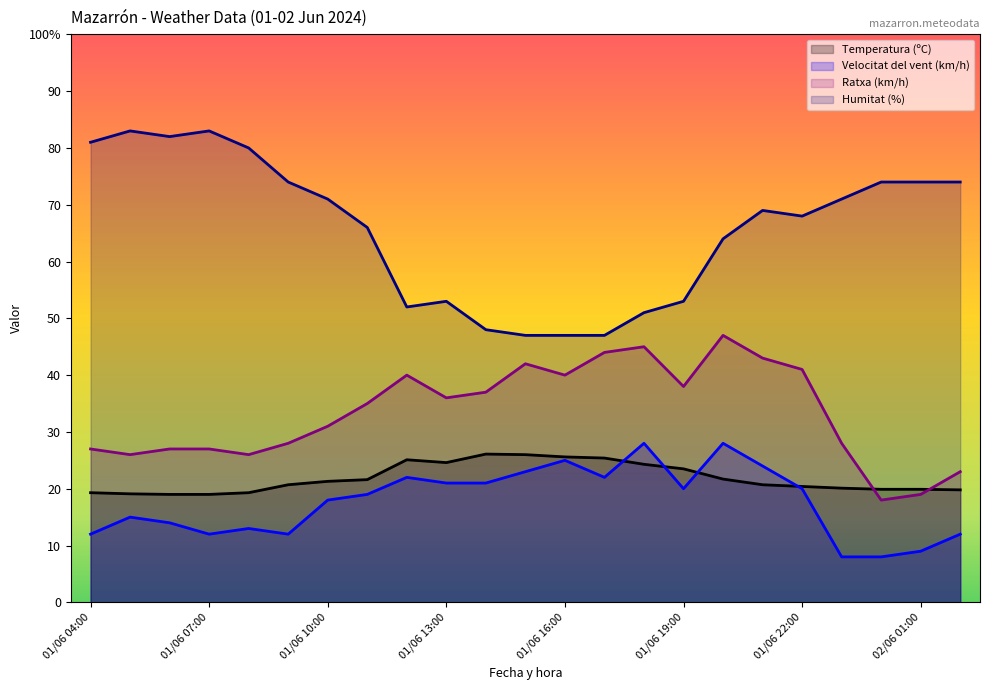

How many data points does each series have?

23